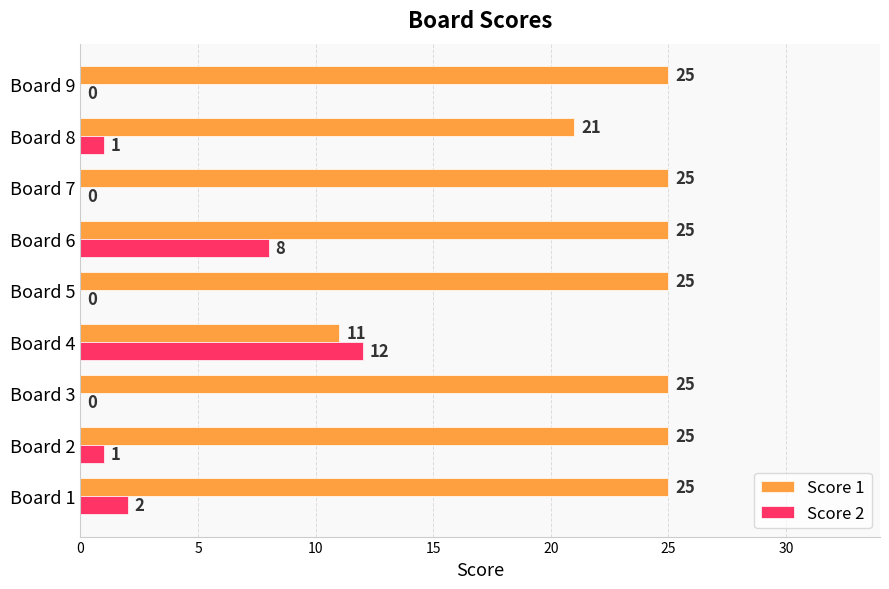

True or false: Score 1 has a value of 25 at Board 2.

True